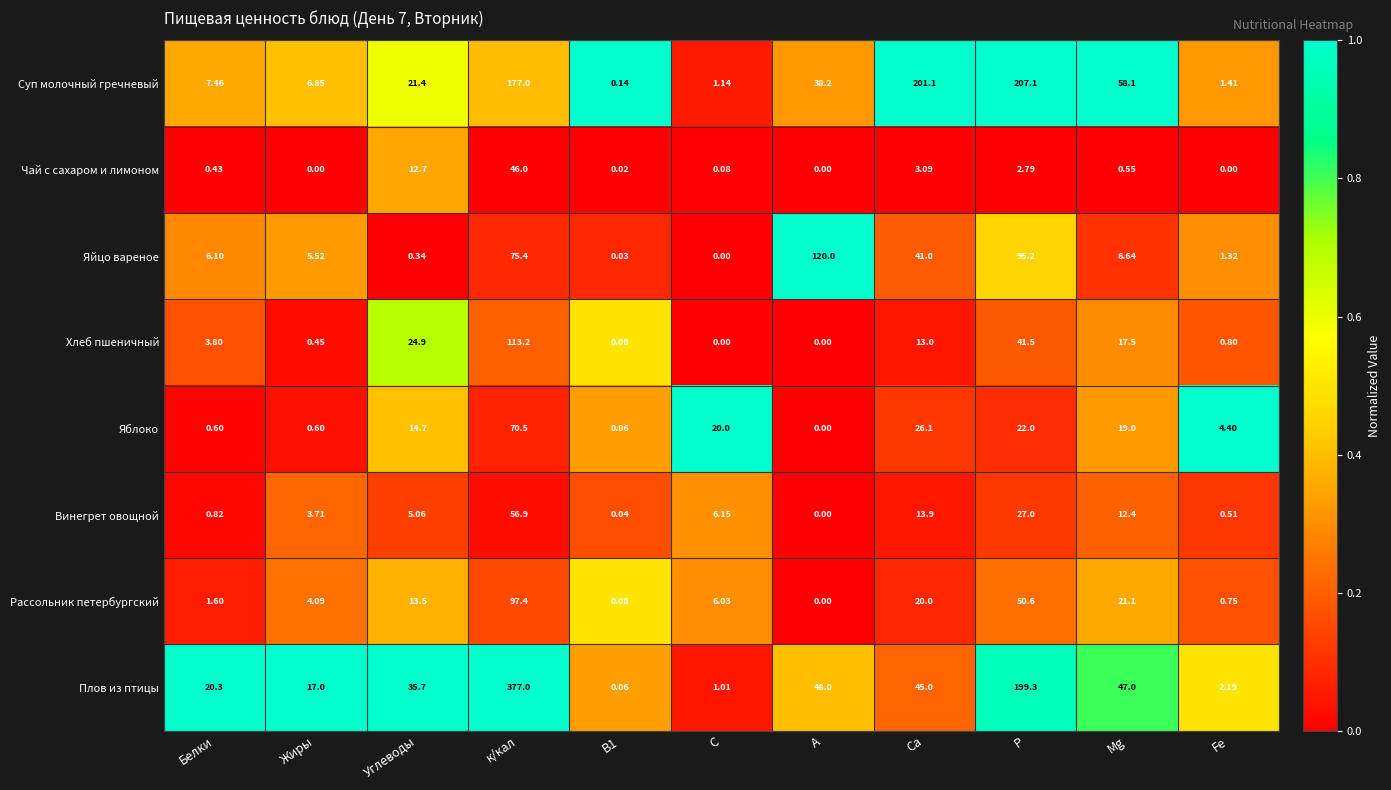

At which category is the sum across all series the highest?

к/кал